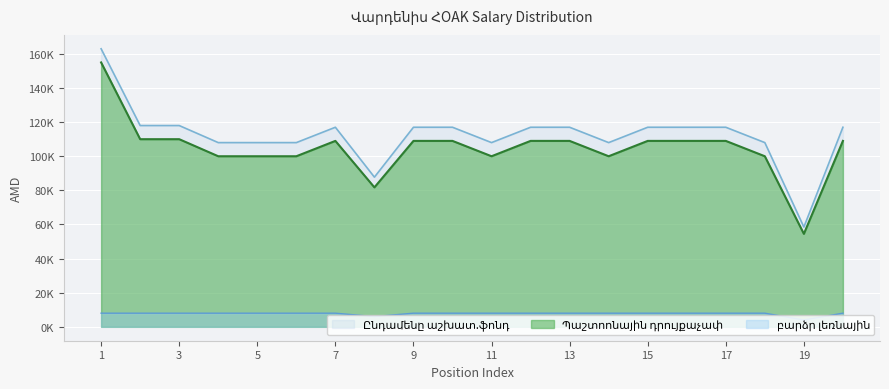

List the series in order of their peak value, lowest first.

բարձր լեռնային, Պաշտոոնային դրույքաչափ, Ընդամենը աշխատ.ֆոնդ